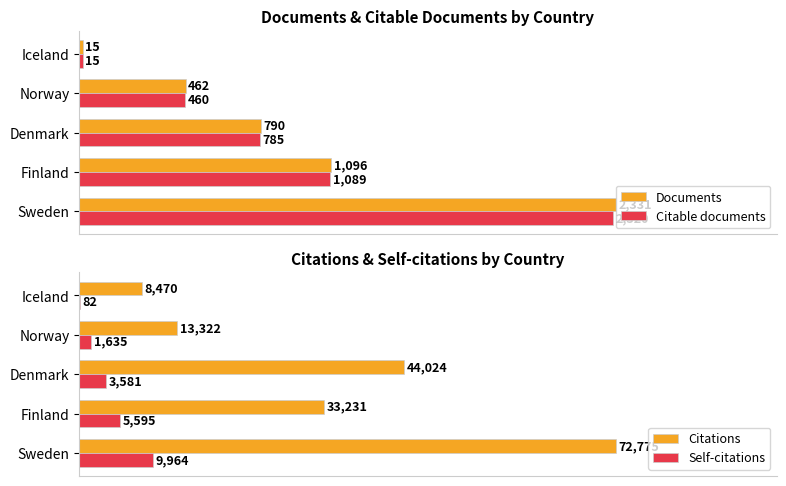

Which series has the widest spread of values?

Documents